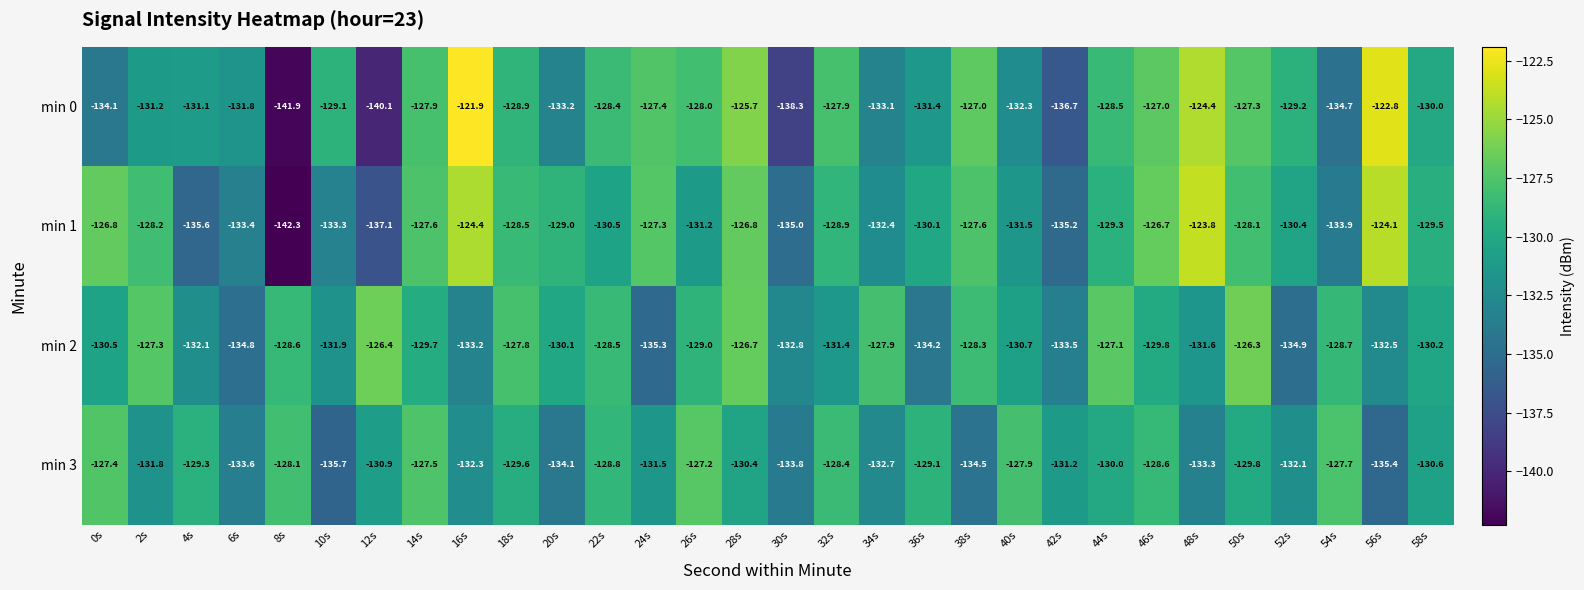

Which series changed the most between 24s and 54s?

min 0